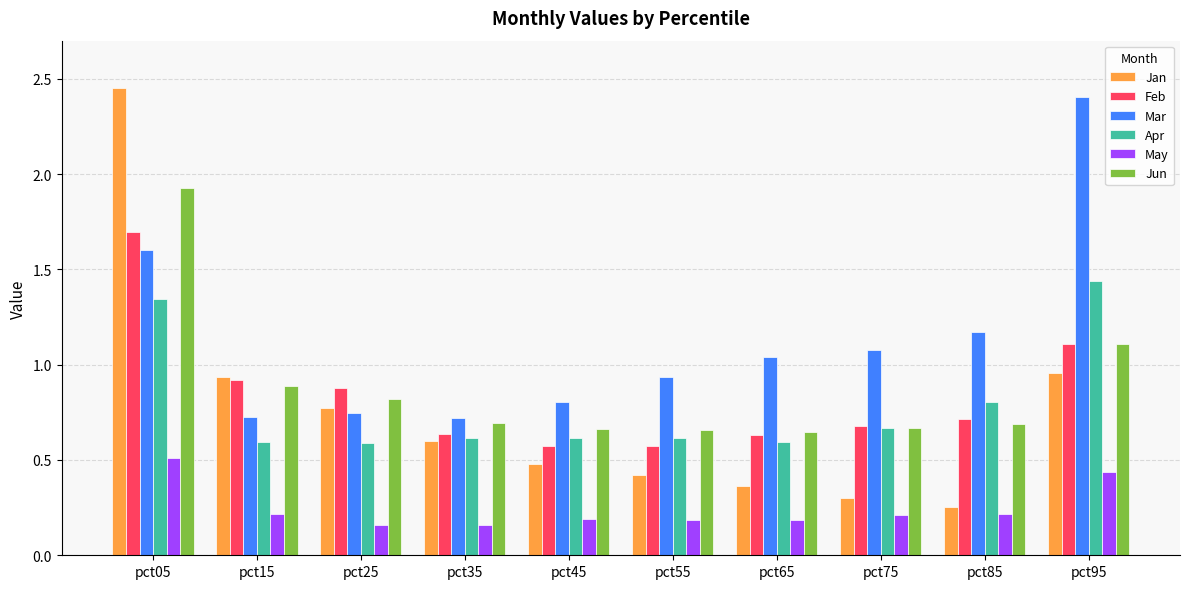

What is the average value of the Jan series?

0.8